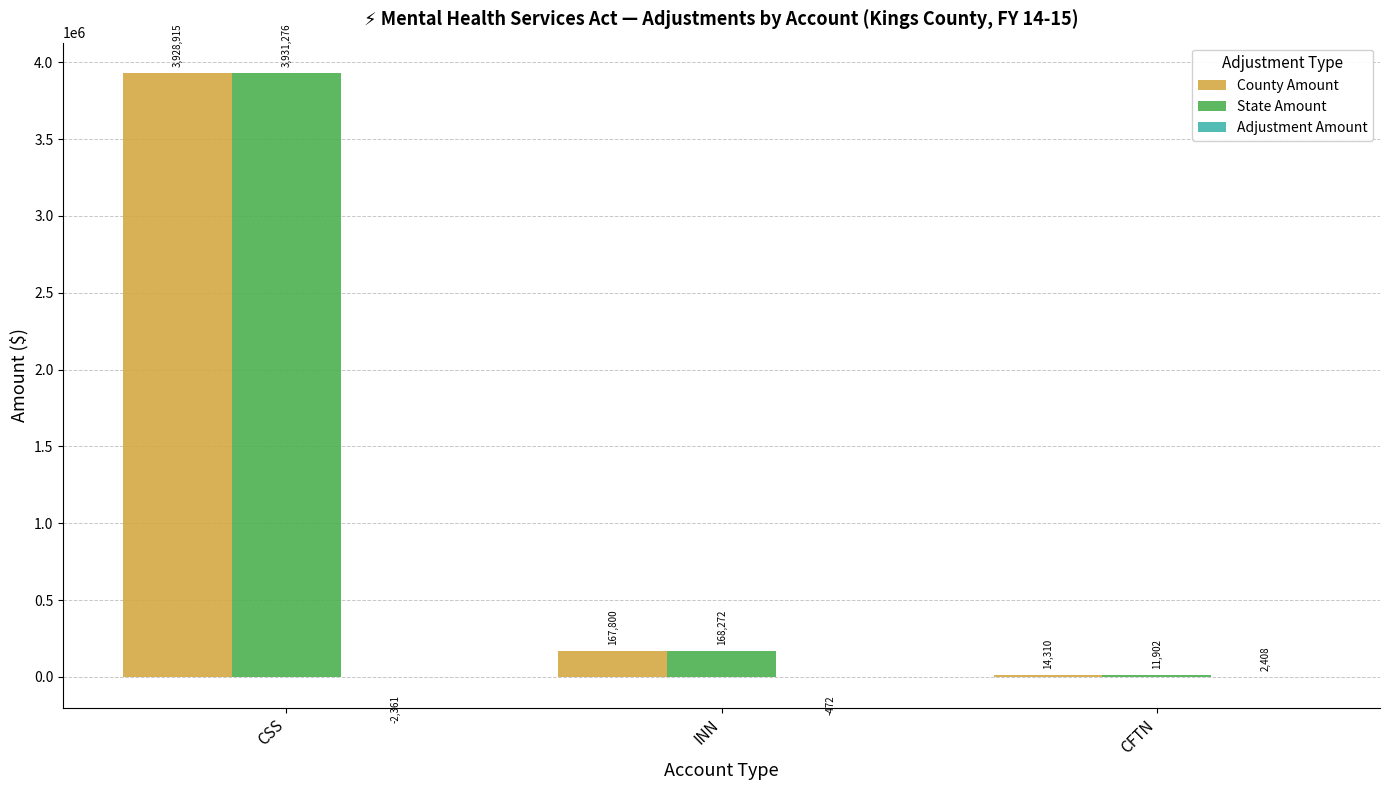

Does the chart contain stacked bars?

No